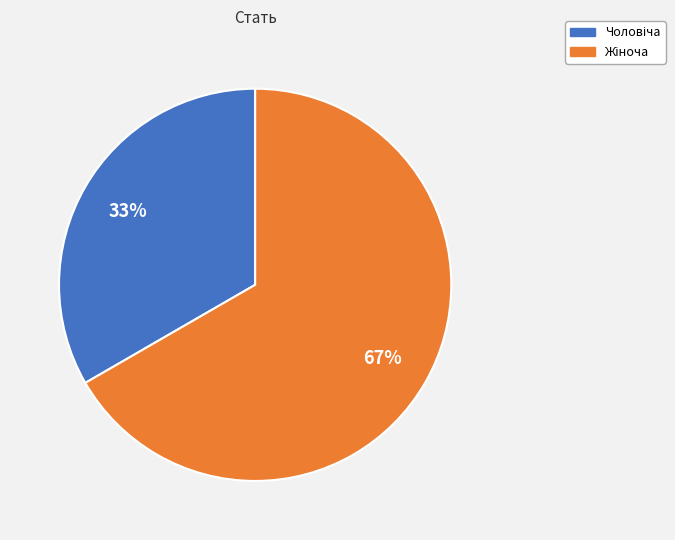

Is there any slice that represents more than half of the pie?

Yes